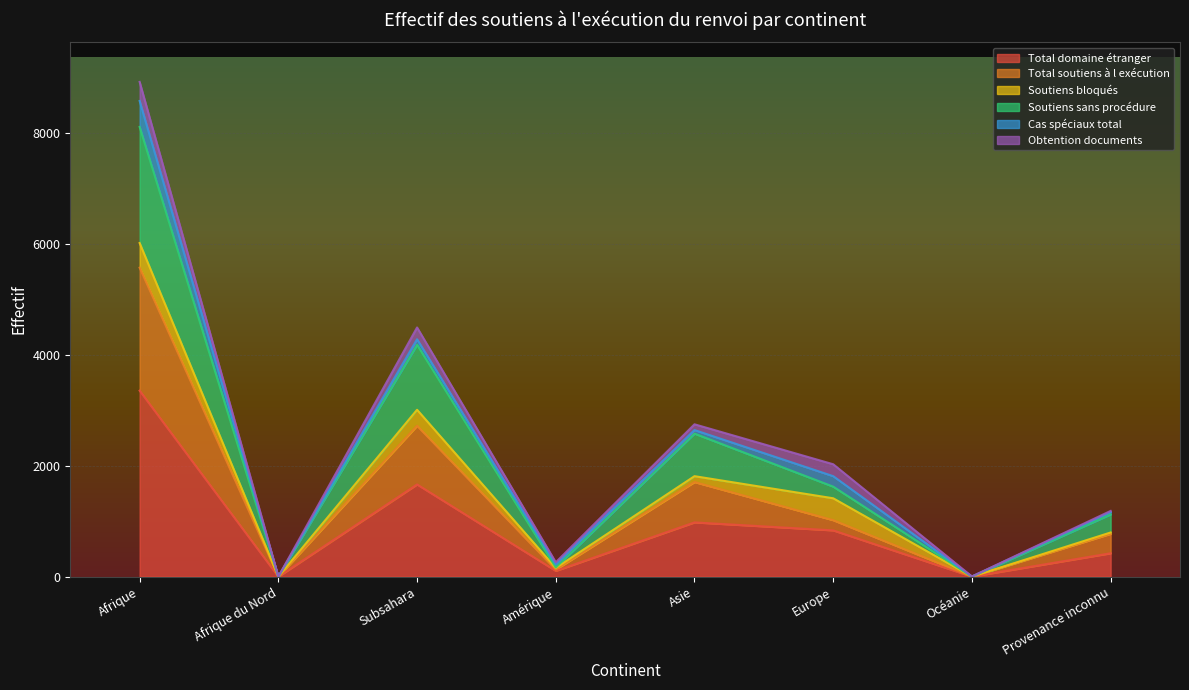

What is the label of the 1st point from the right?

Provenance inconnu